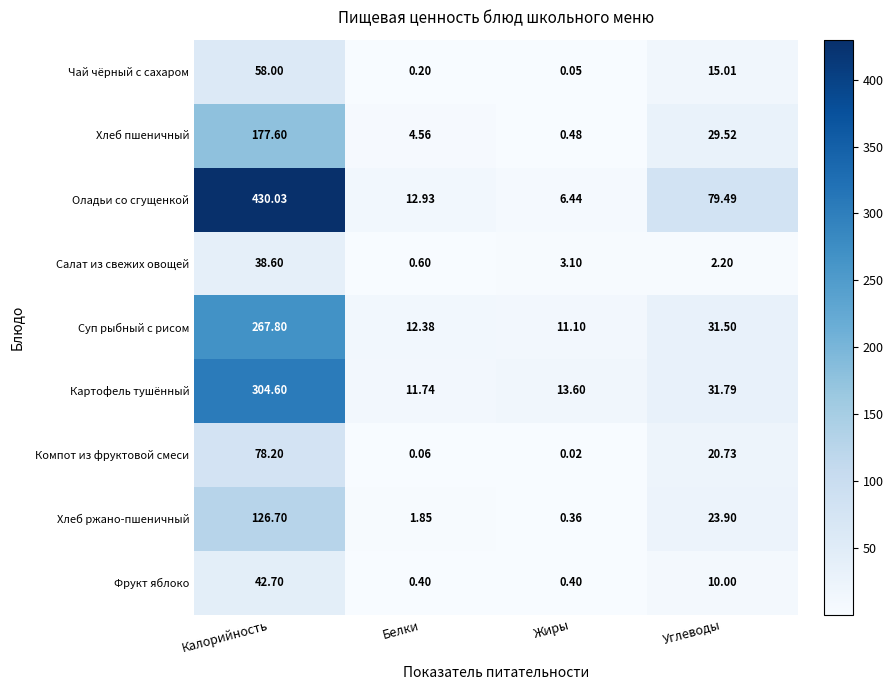

At which label does Картофель тушённый first exceed 31?

Калорийность